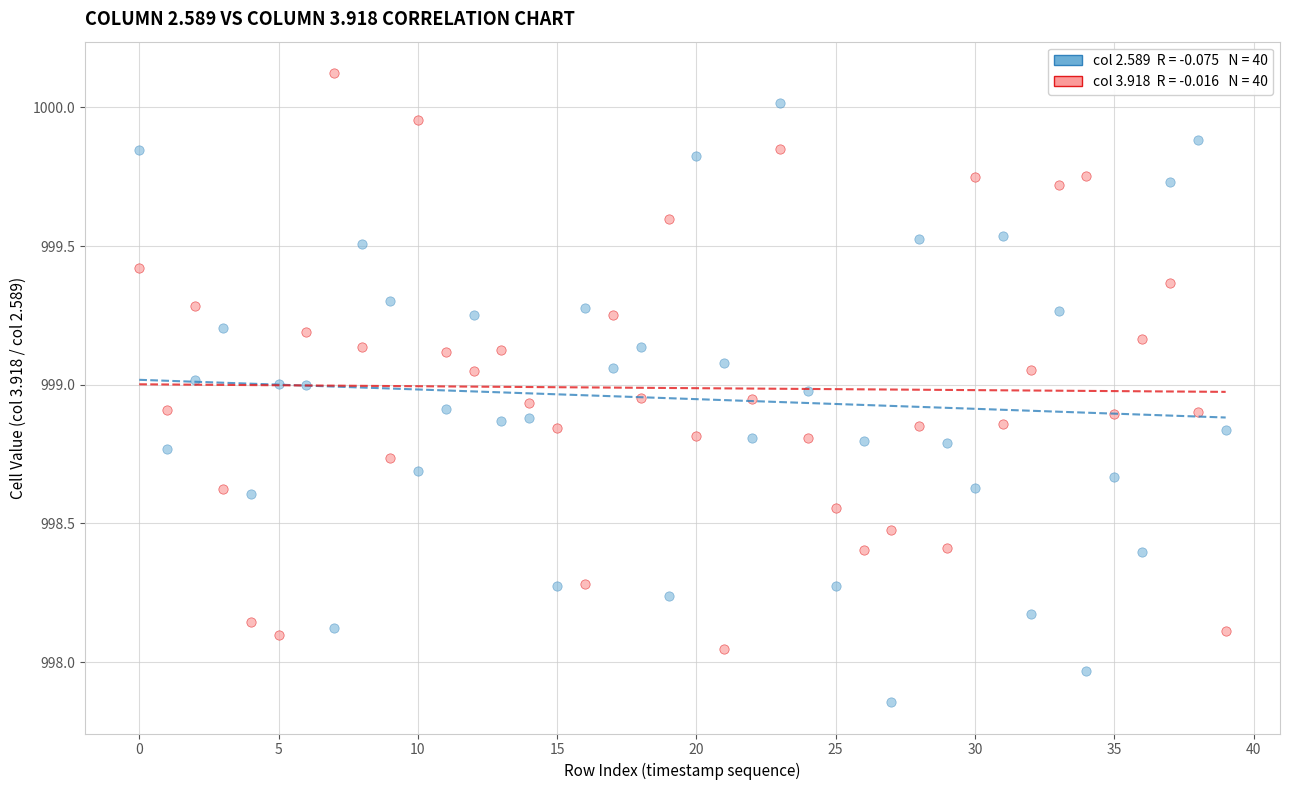

Count the number of points in this scatter plot.

80